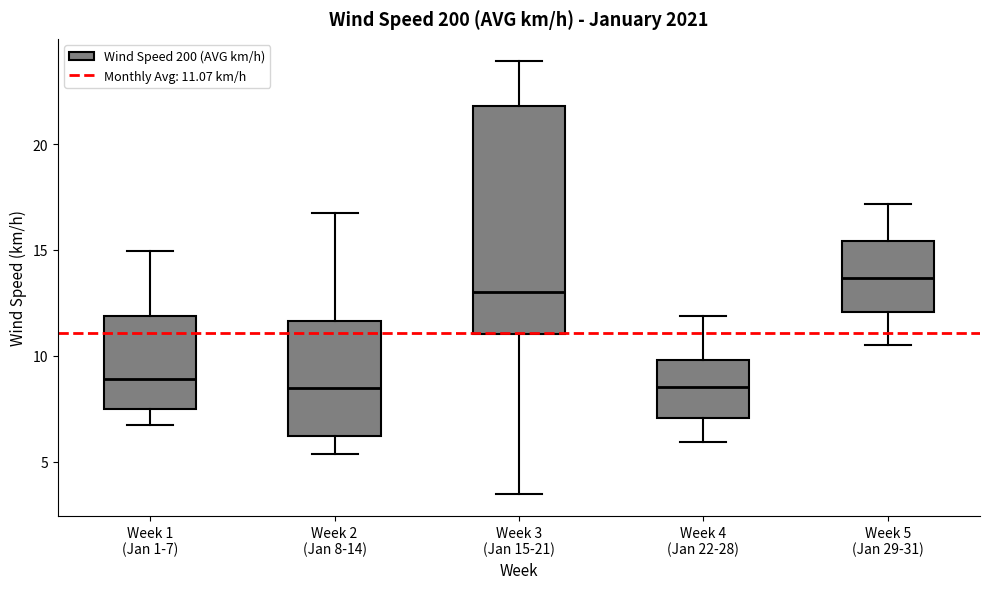

Reading left to right, transcribe this box plot: for each box, give where its median line is, the range the box spans, and where its two whiskers end, as read against the y-axis. The values are not printed on the chart, so give them approximately, as read against the axis.

Week 1 (Jan 1-7): median 9.0, box 7.5 to 12.0, whiskers 6.5 to 15.0
Week 2 (Jan 8-14): median 8.5, box 6.0 to 11.5, whiskers 5.5 to 17.0
Week 3 (Jan 15-21): median 13.0, box 11.0 to 22.0, whiskers 3.5 to 24.0
Week 4 (Jan 22-28): median 8.5, box 7.0 to 10.0, whiskers 6.0 to 12.0
Week 5 (Jan 29-31): median 13.5, box 12.0 to 15.5, whiskers 10.5 to 17.0